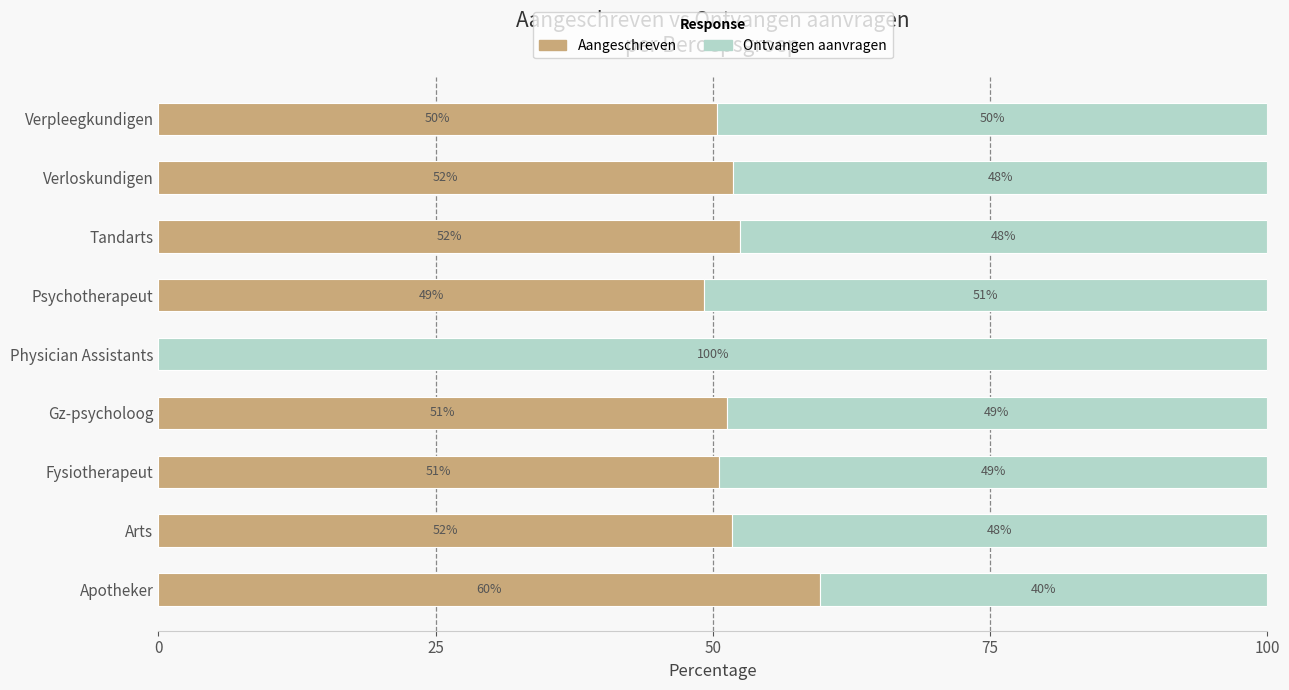

The value of Aangeschreven at Tandarts is 52.5. True or false?

True